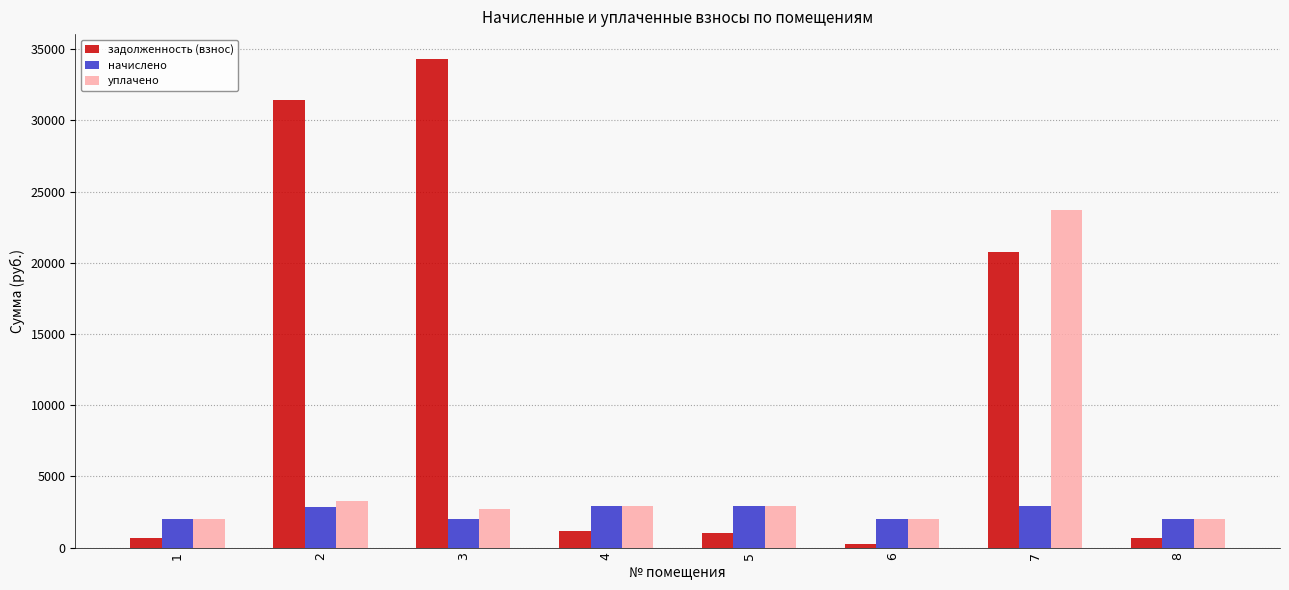

At which label is уплачено closest to 12831?

2